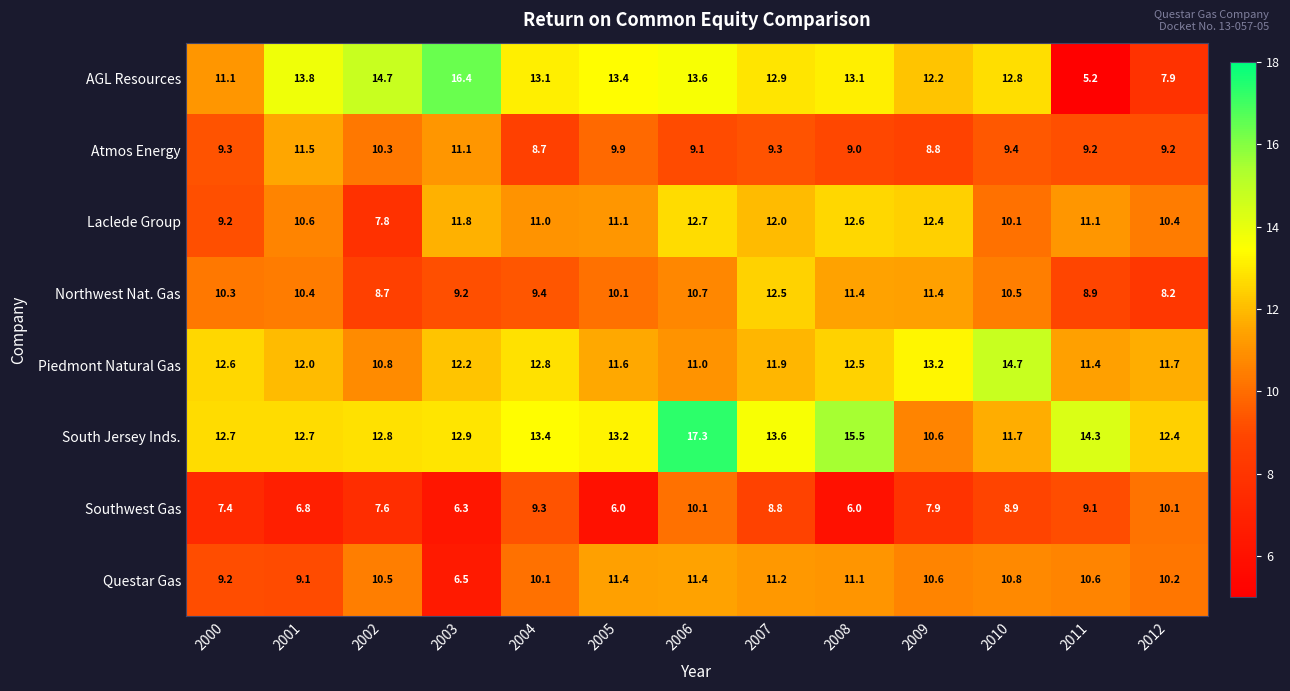

What is the sum of all Southwest Gas values?

104.3